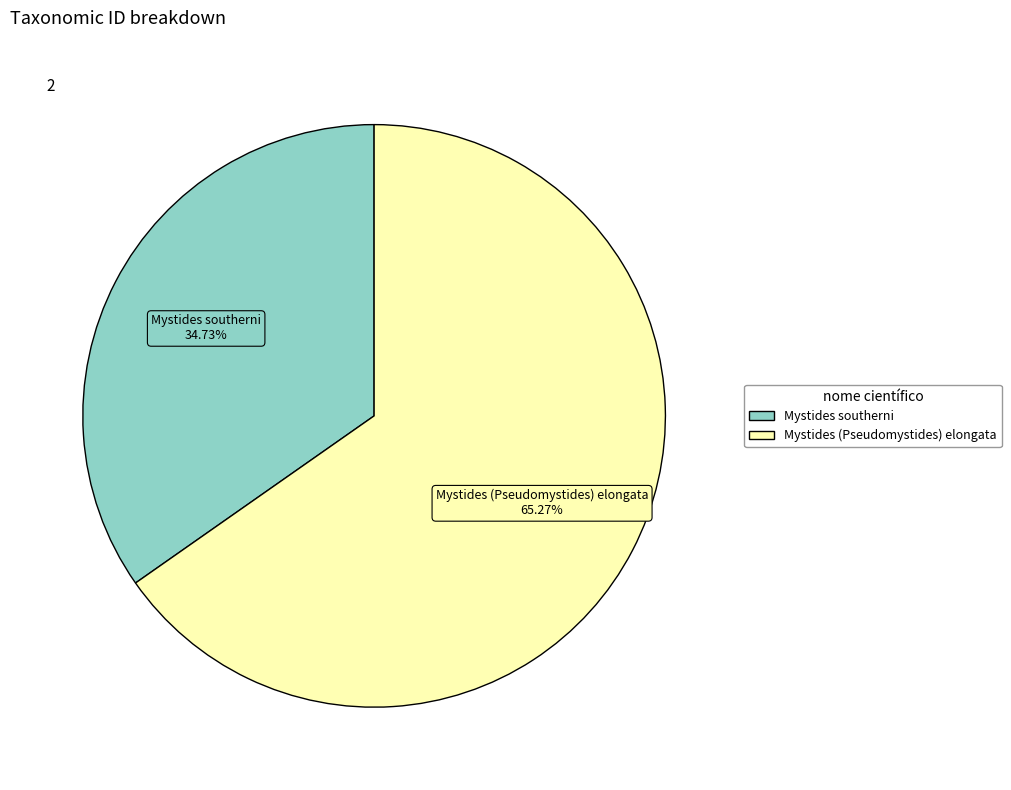

To the nearest percent, what is the average slice percentage?

50%